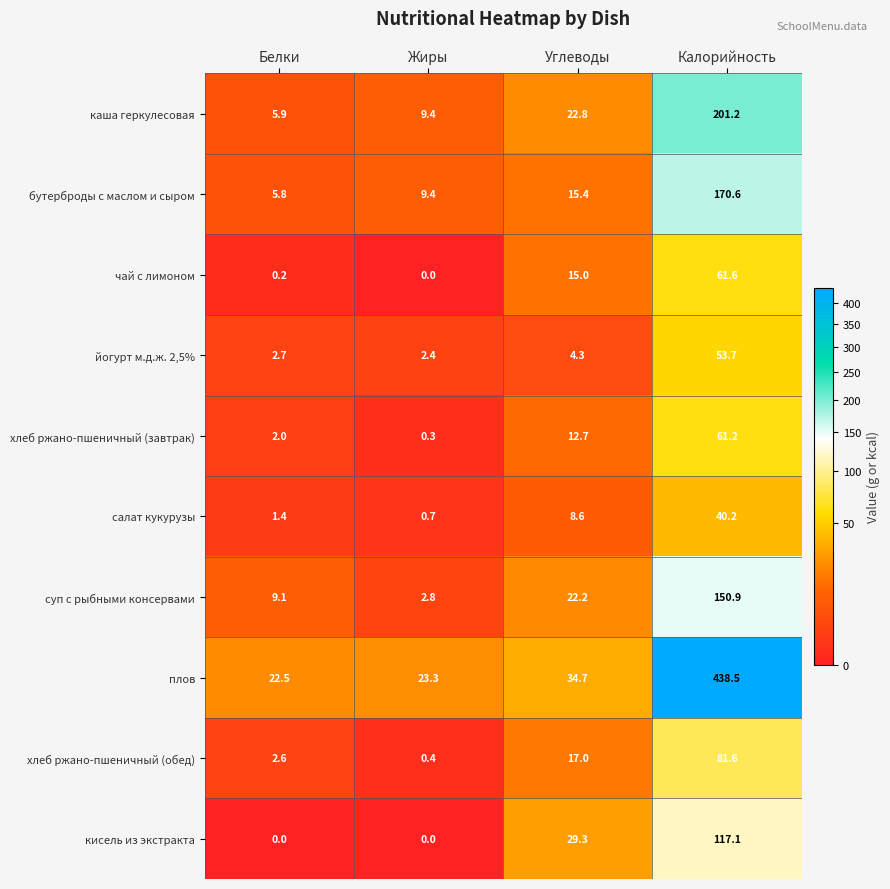

At which category does the chart reach its peak across all series?

Калорийность